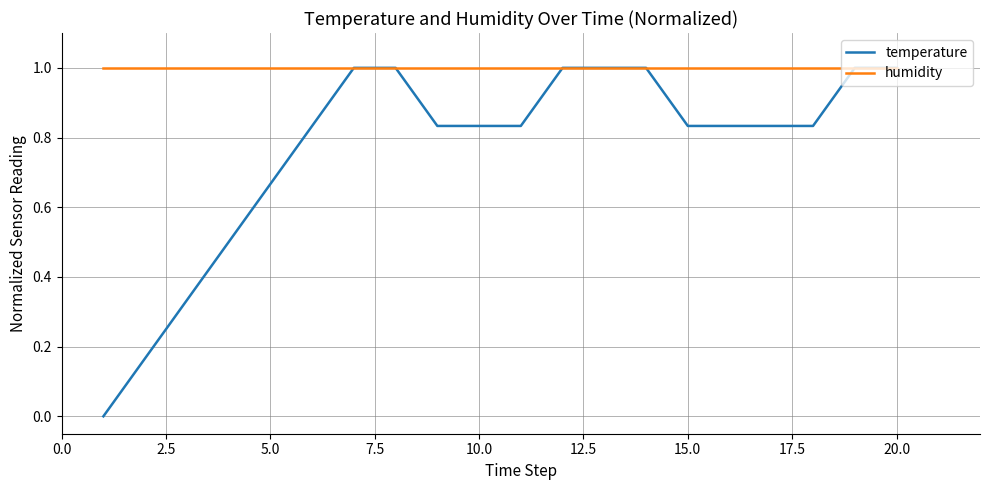

What are all the series names shown in the legend?

temperature, humidity